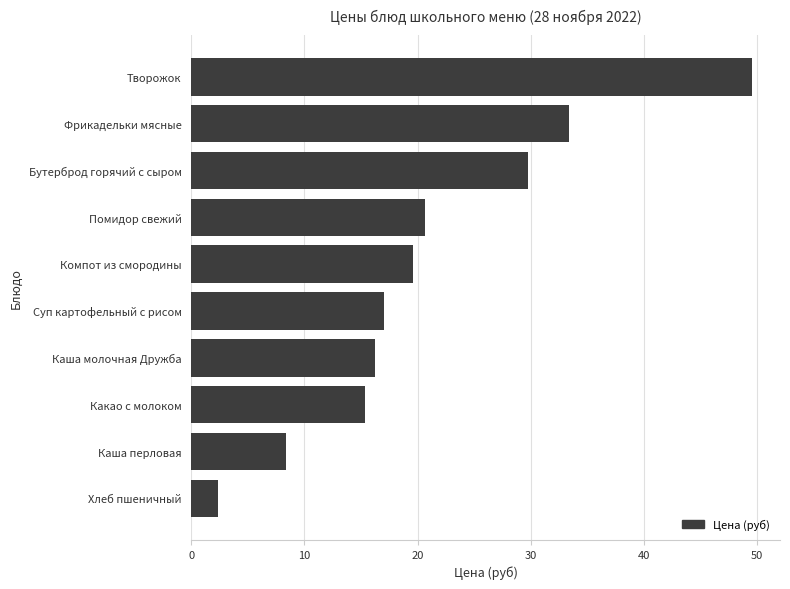

How many bars are there in total?

10